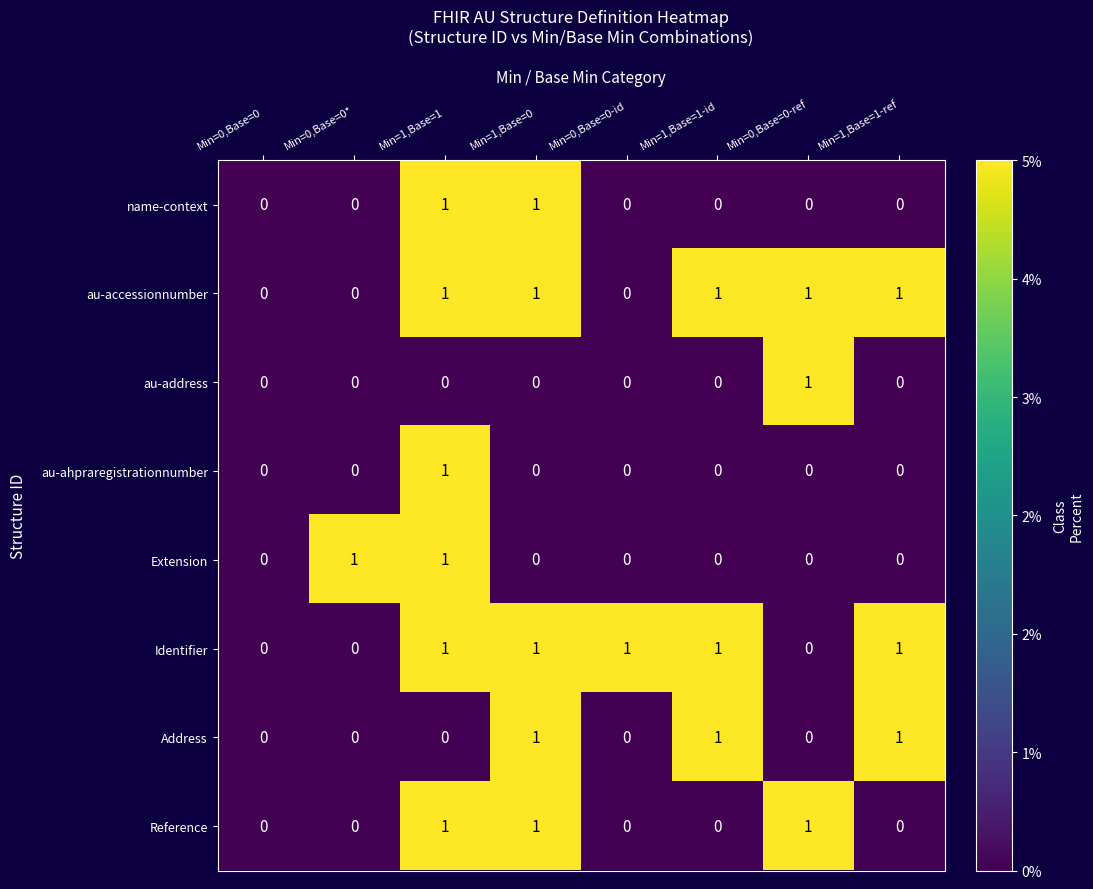

What is the total value across all series at Min=1,Base=1-ref?

3